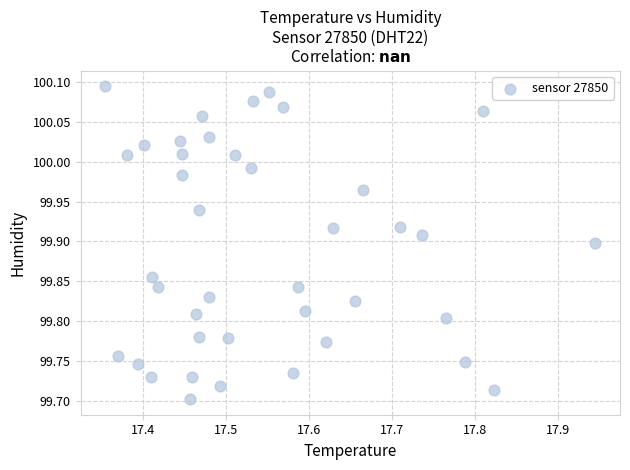

What is the range of Y values (max minus min)?

0.4